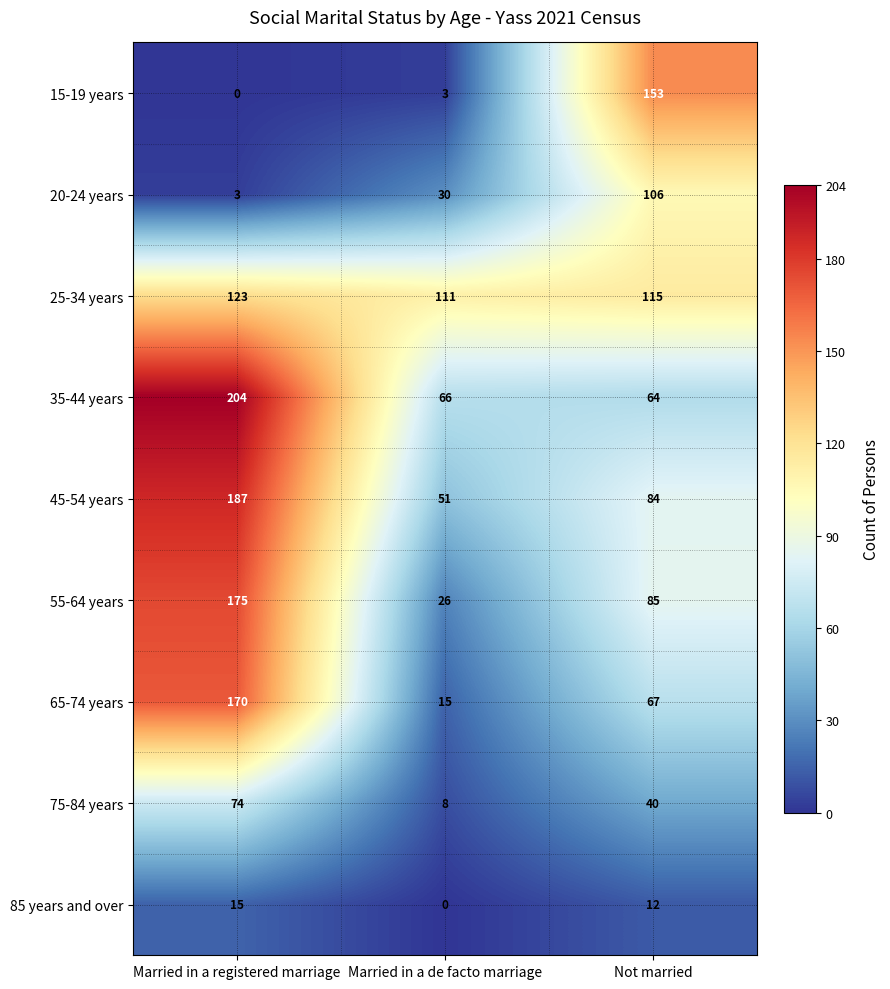

Which series has the largest range (max minus min)?

65-74 years